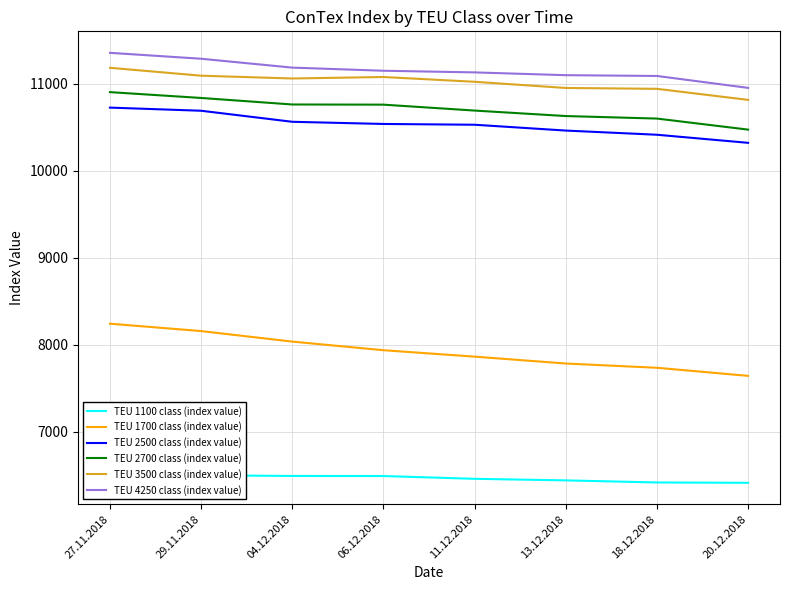

Where does the TEU 1700 class (index value) series first go above 7935?

27.11.2018